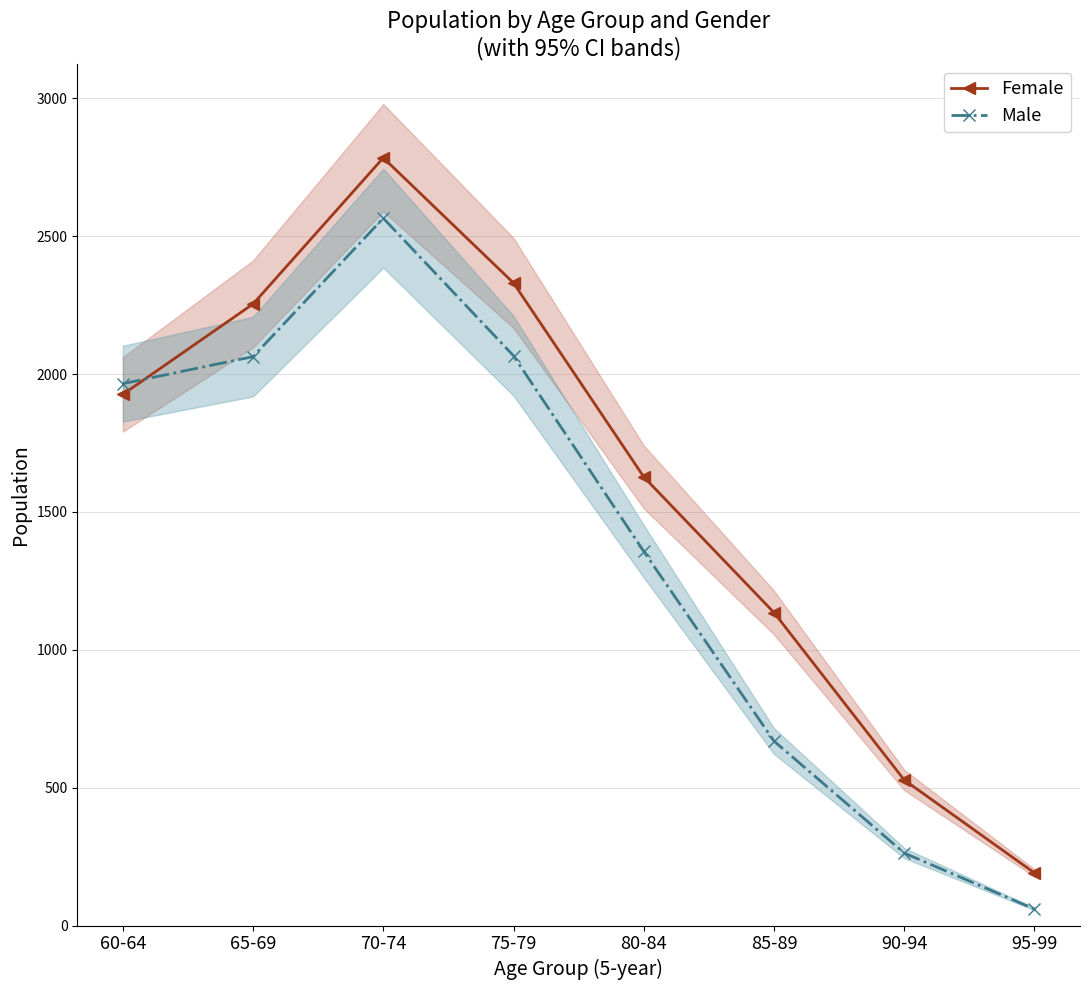

At which label is Male closest to 1312?

80-84